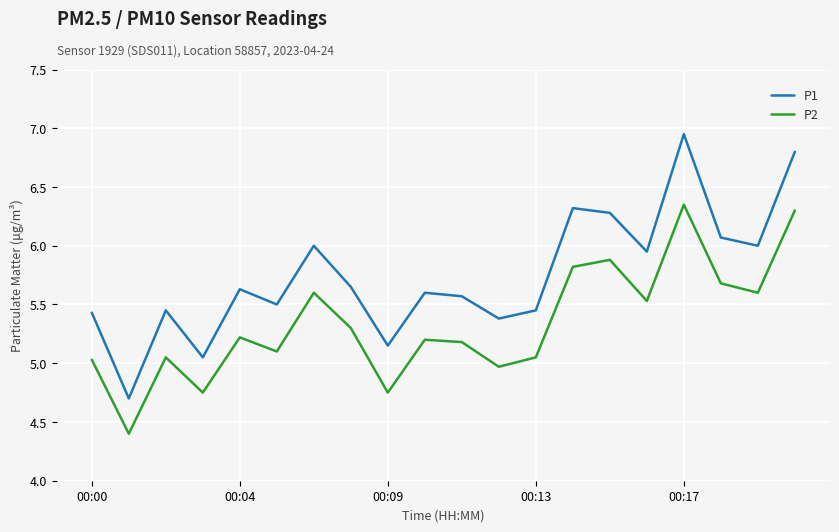

Rank the series by their maximum value, from highest to lowest.

P1, P2